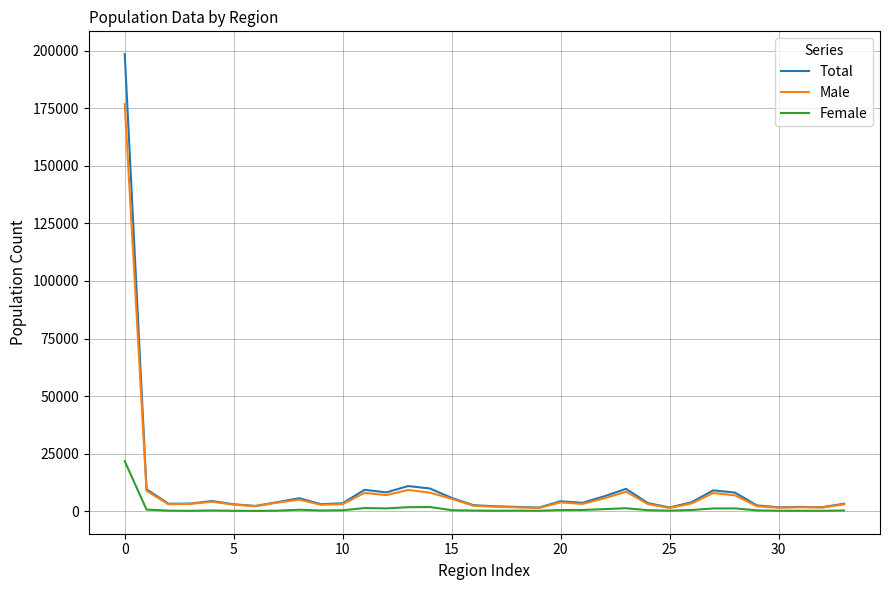

List the series in order of their peak value, highest first.

Total, Male, Female